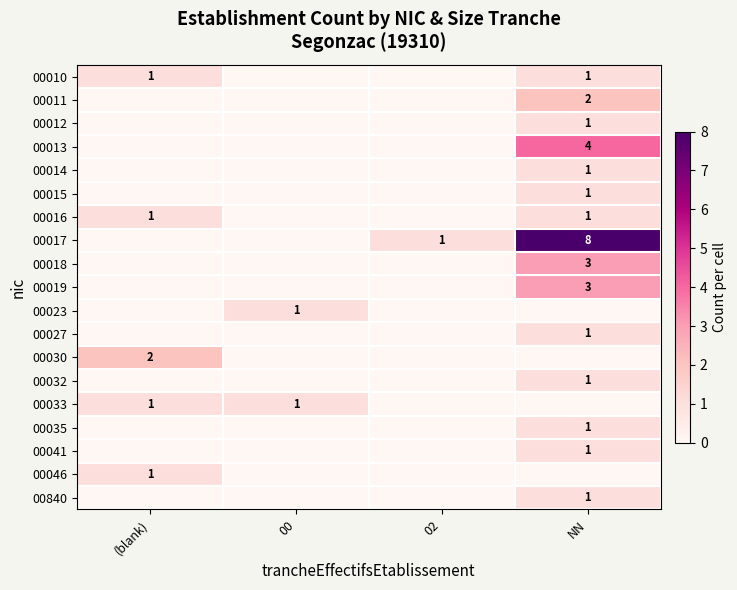

At which category does the chart reach its minimum across all series?

00